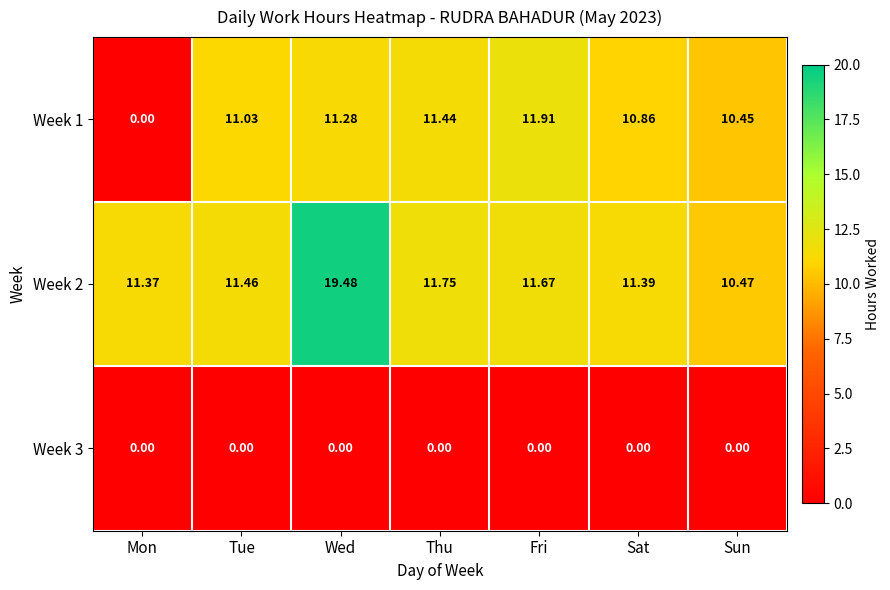

At which category is the sum across all series the highest?

Wed